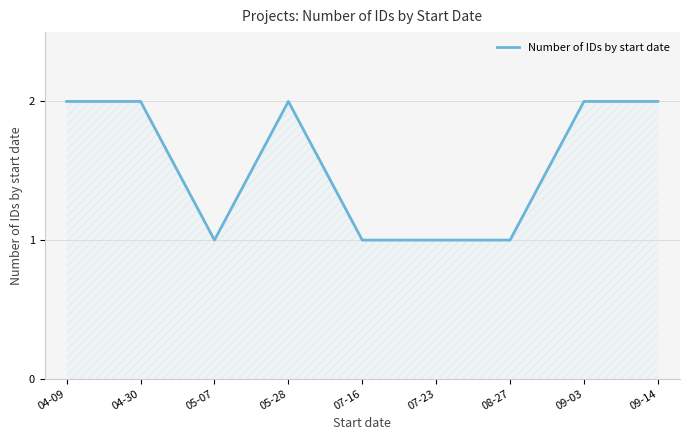

Is it true that the value at 07-16 is 1?

True